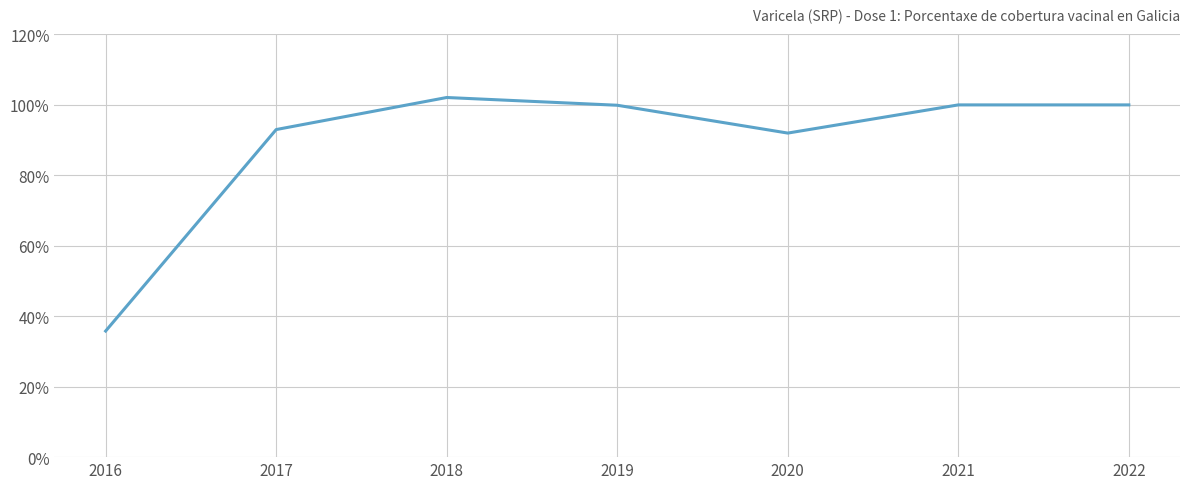

What is the approximate value at 2017?

93.0